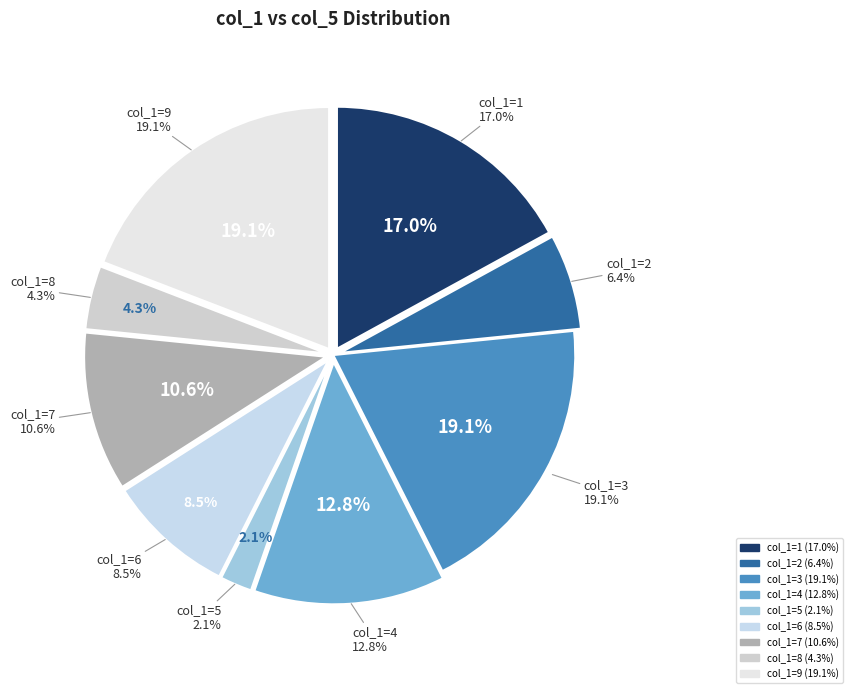

True or false: 7 accounts for 1% of the total.

False